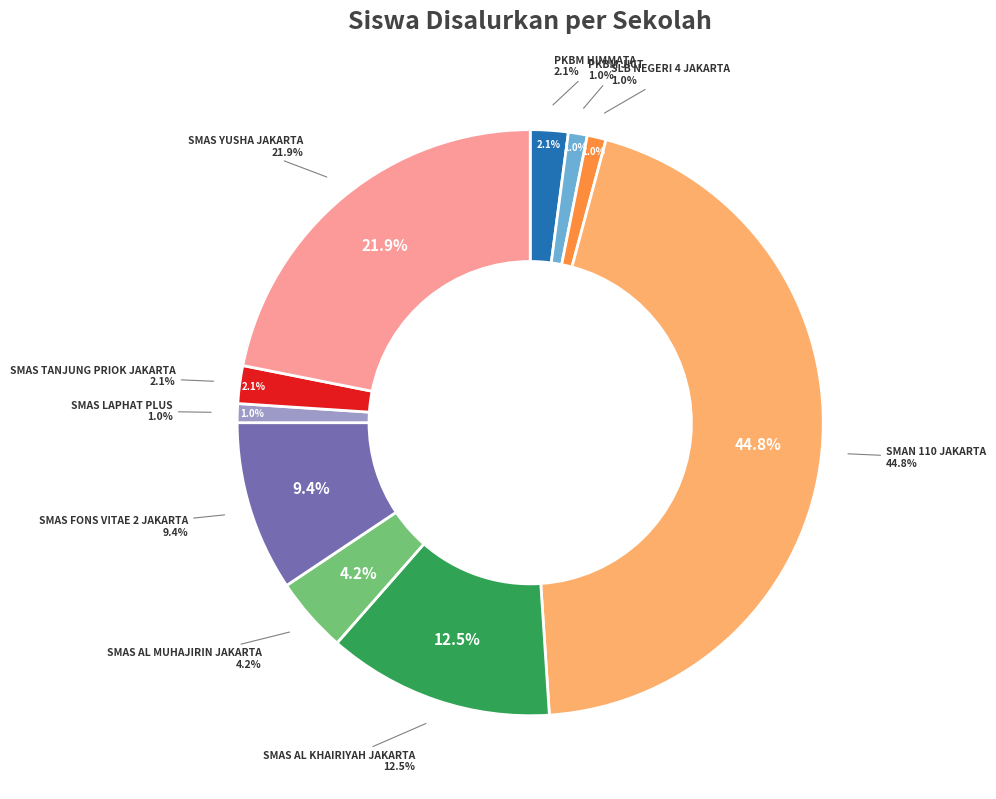

Rank the categories by value from lowest to highest.

PKBM JICT, SLB NEGERI 4 JAKARTA, SMAS LAPHAT PLUS, PKBM HIMMATA, SMAS TANJUNG PRIOK JAKARTA, SMAS AL MUHAJIRIN JAKARTA, SMAS FONS VITAE 2 JAKARTA, SMAS AL KHAIRIYAH JAKARTA, SMAS YUSHA JAKARTA, SMAN 110 JAKARTA